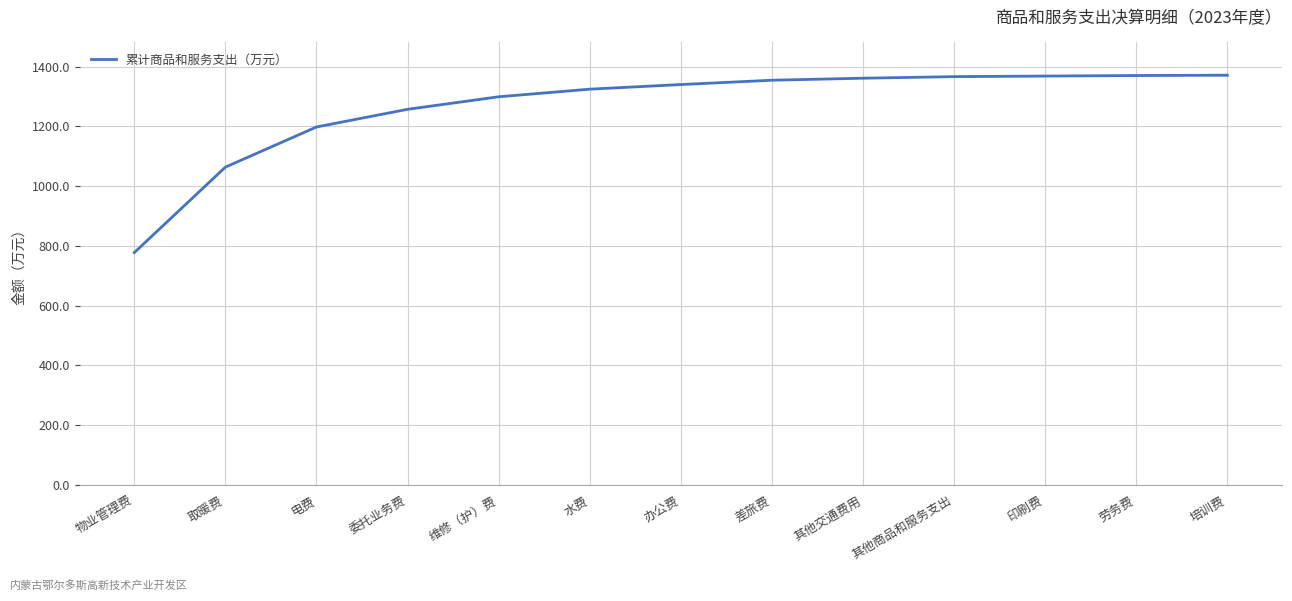

At which category does the chart reach its minimum across all series?

物业管理费